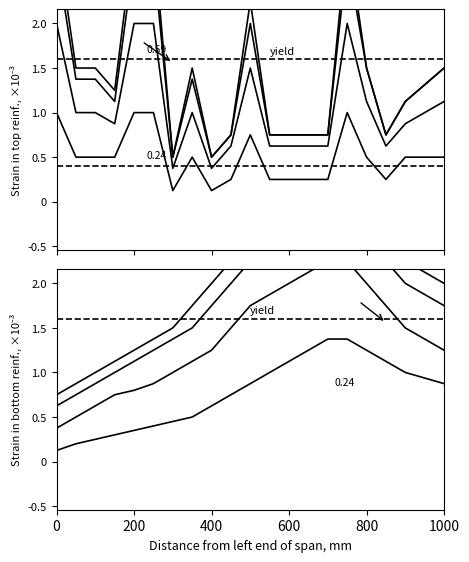

What is the value of the 1.00 x failure load point at the 15th from the left?

0.2